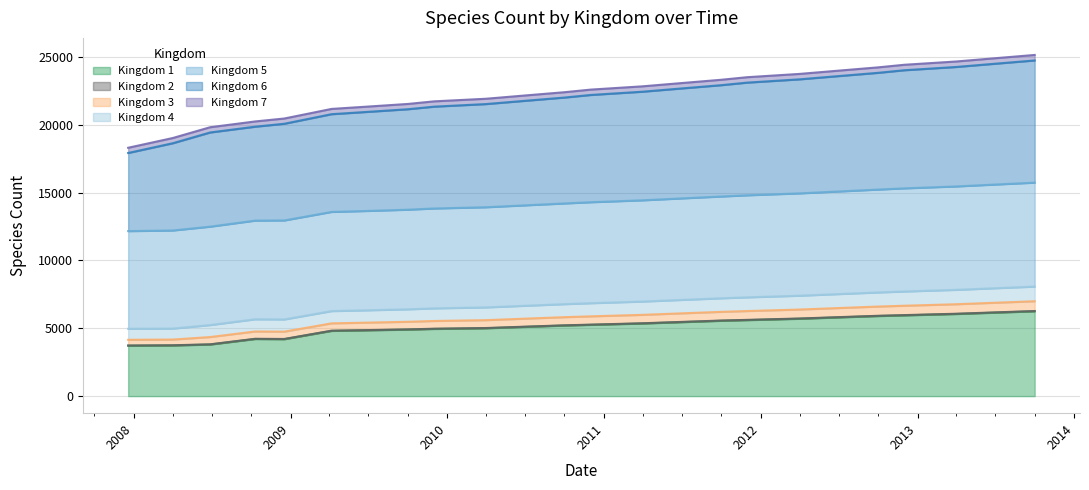

In kingdom_1, how many points are higher than both neighbors (excluding endpoints)?

1